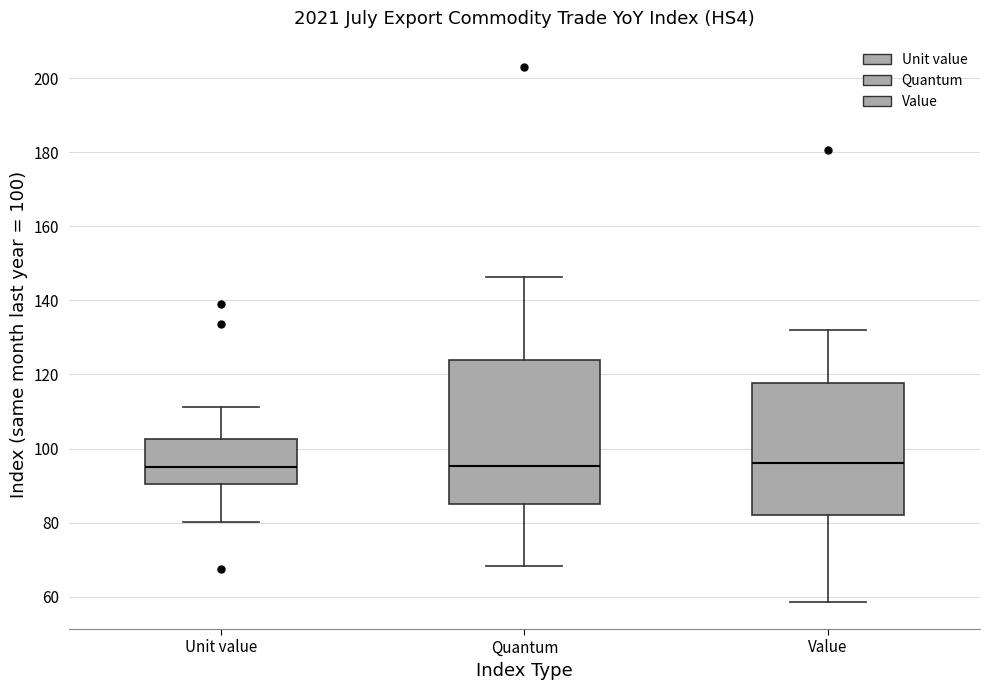

Comparing the boxes themselves (not the whiskers), which one is the tallest?

Quantum